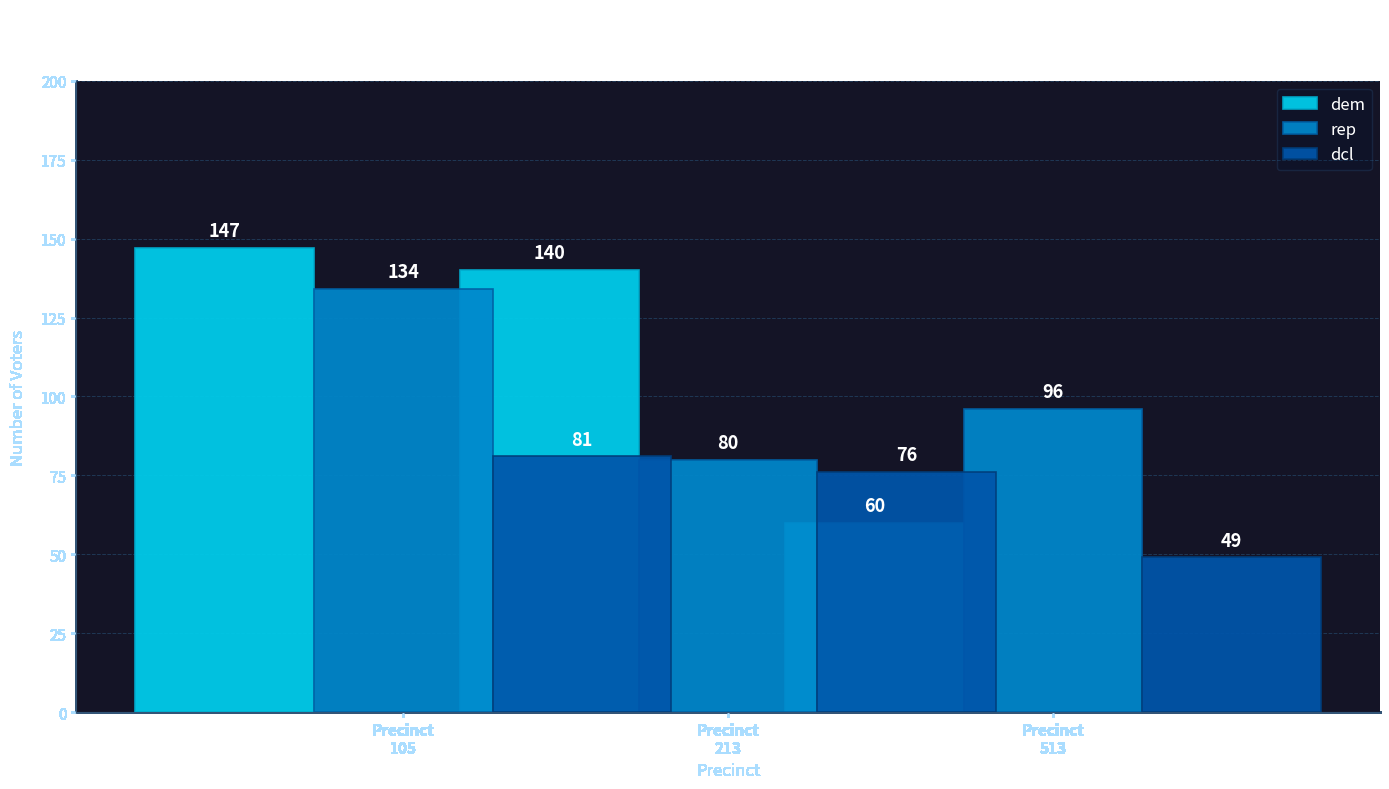

True or false: dcl has a value of 103 at Precinct 513.

False